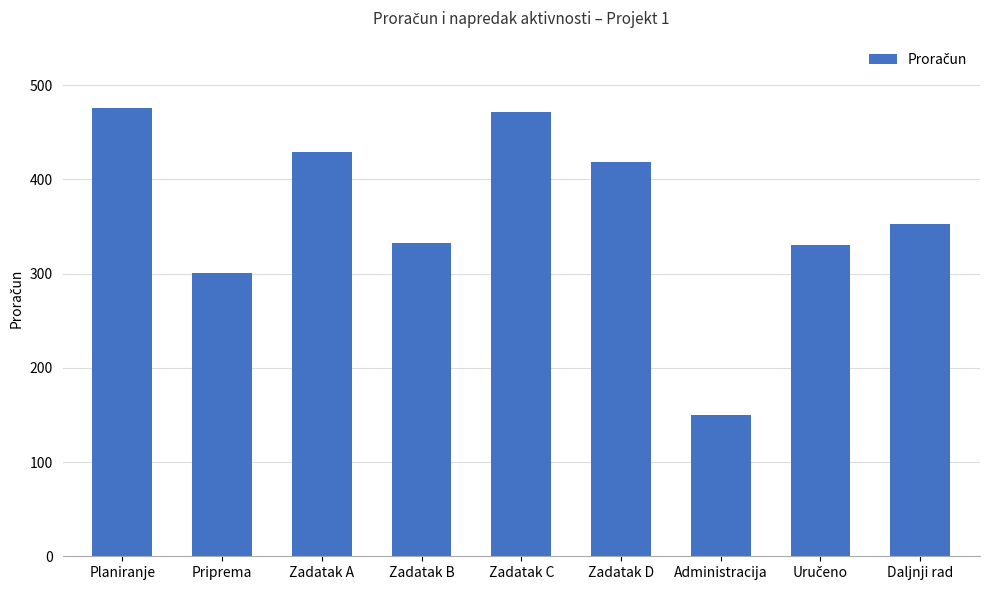

What is the value of the 1st bar from the left?

476